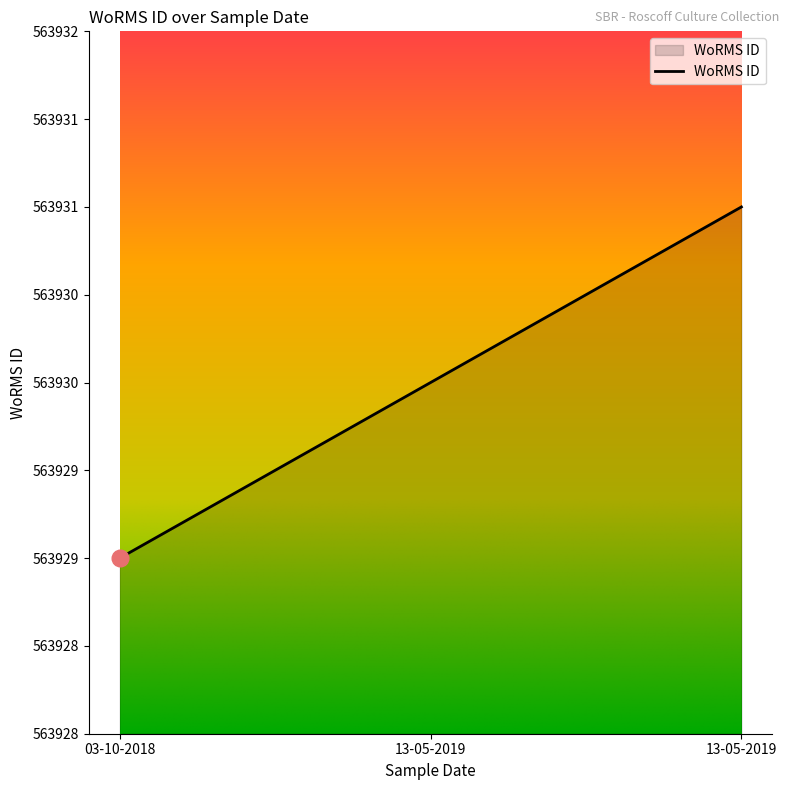

Does the chart display data point markers on the line(s)?

No